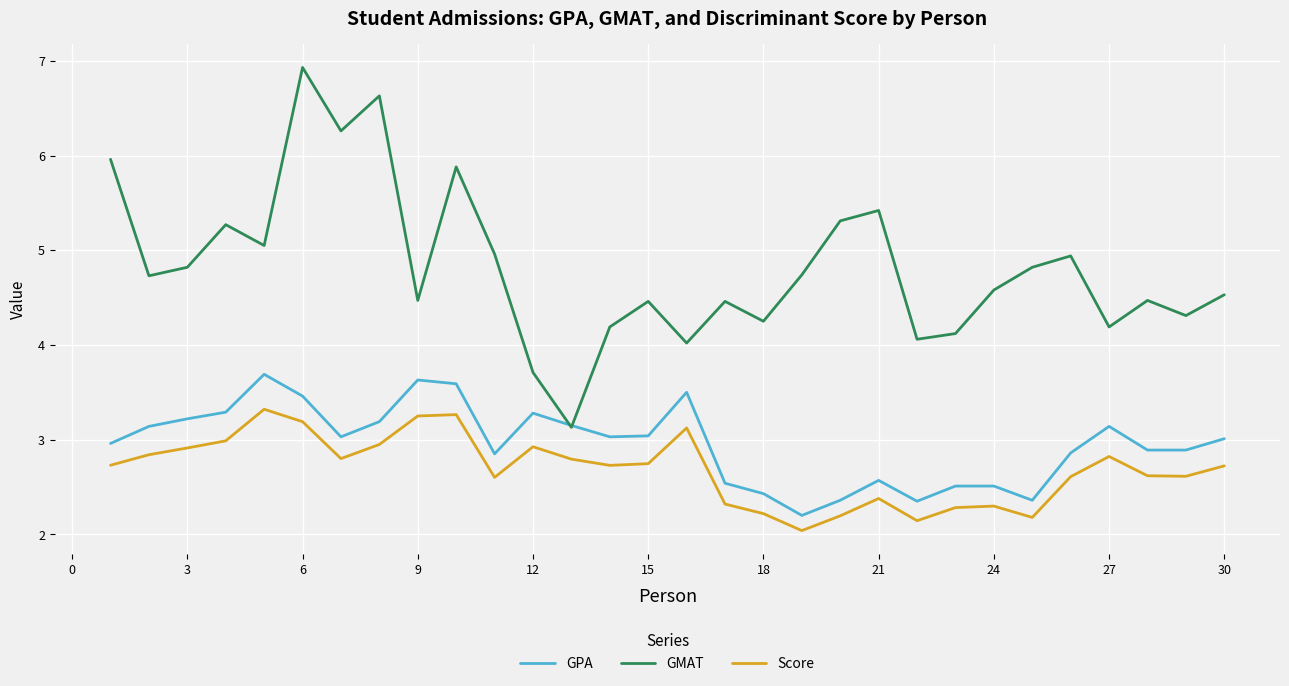

What is the difference between the maximum and minimum values in the GMAT series?

3.8